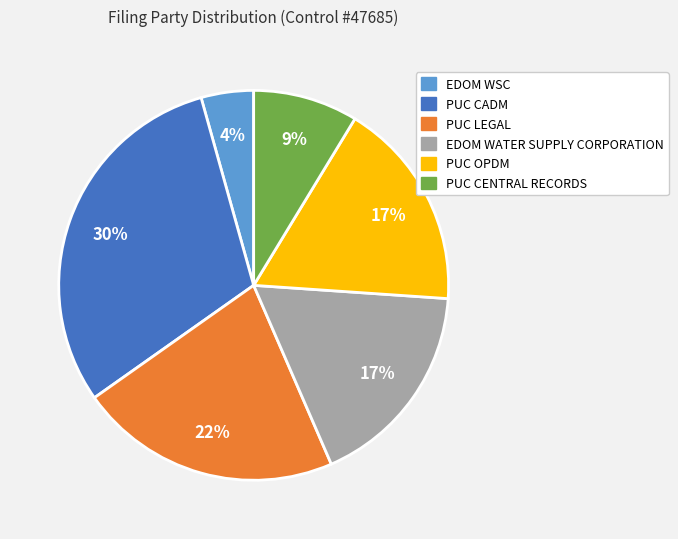

To the nearest percent, what is the difference between the largest and smallest slice percentages?

26%